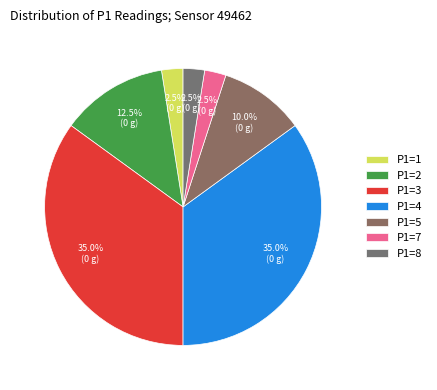

How many slices are in this pie chart?

7